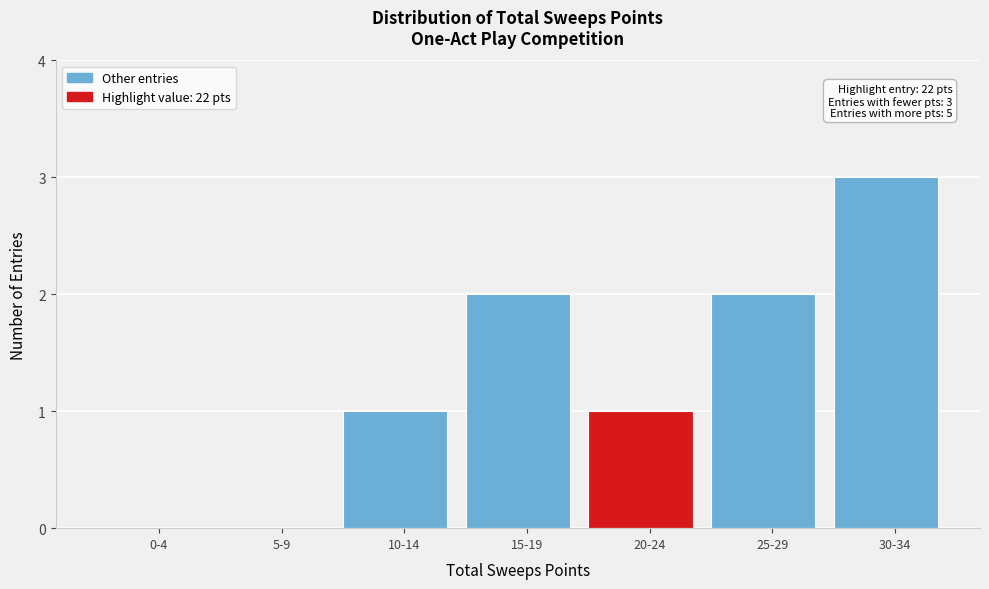

Reading left to right, what are all the values shown in this chart?

0-4=0	5-9=0	10-14=1	15-19=2	20-24=1	25-29=2	30-34=3